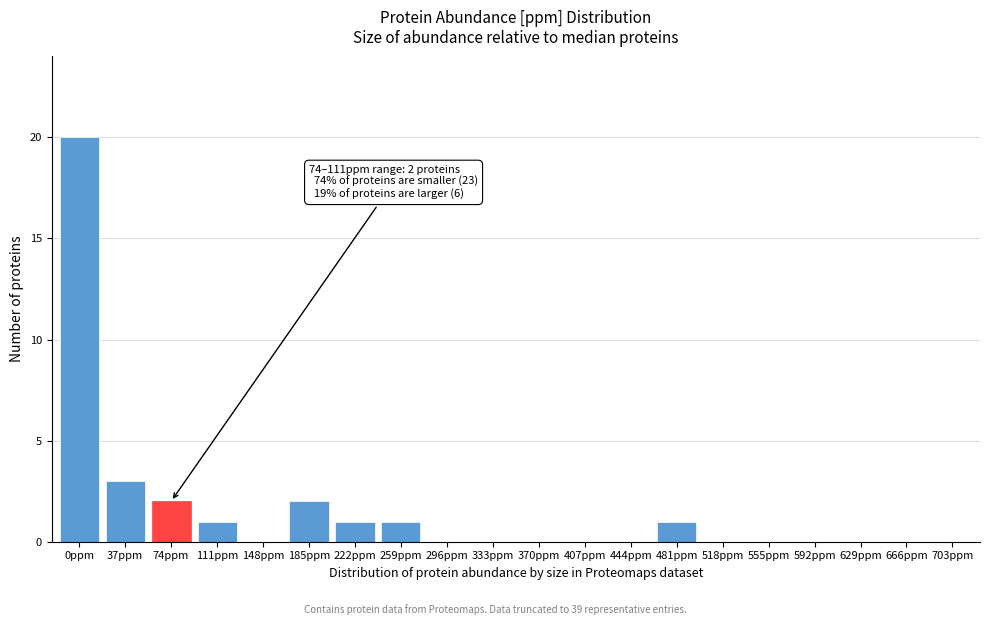

Reading left to right, transcribe all the data shown in this chart.

0ppm=20	37ppm=3	74ppm=2	111ppm=1	148ppm=0	185ppm=2	222ppm=1	259ppm=1	296ppm=0	333ppm=0	370ppm=0	407ppm=0	444ppm=0	481ppm=1	518ppm=0	555ppm=0	592ppm=0	629ppm=0	666ppm=0	703ppm=0